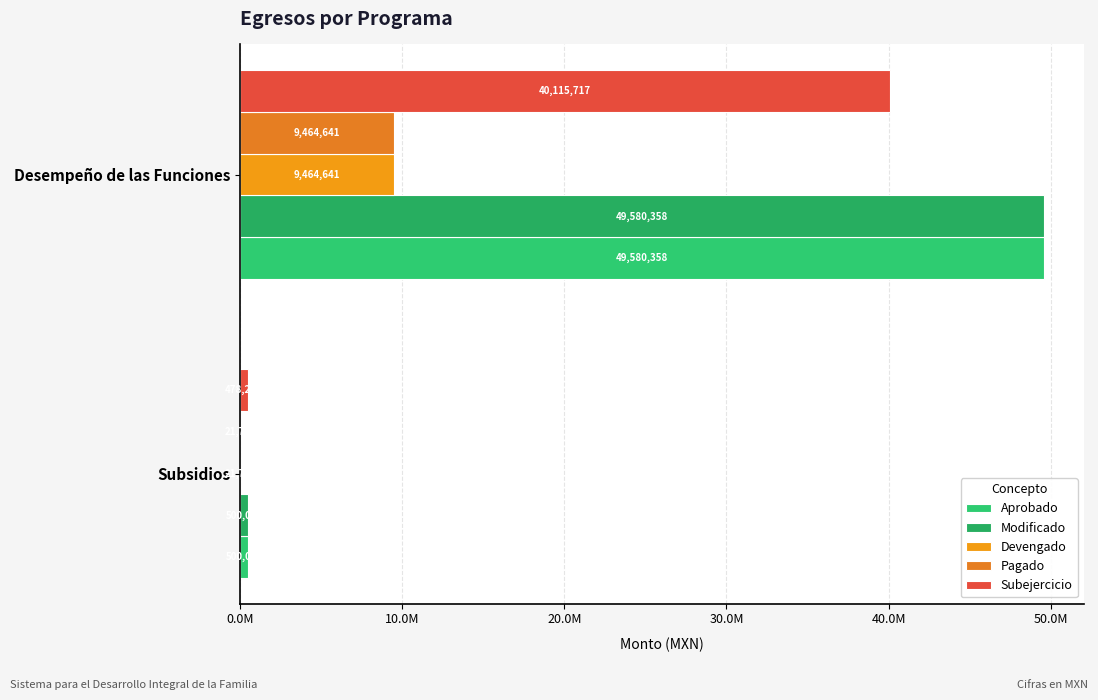

What is the average value of the Subejercicio series?

20296962.3